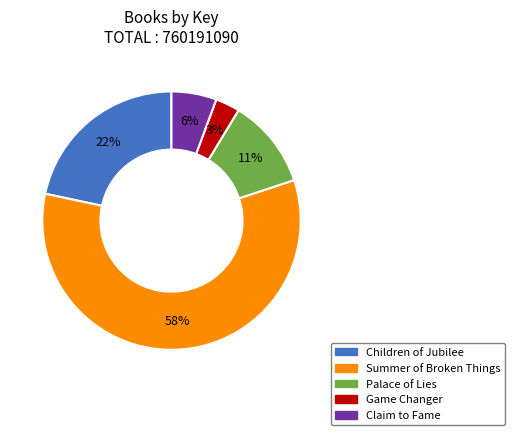

The Children of Jubilee slice represents 28% of the pie. True or false?

False